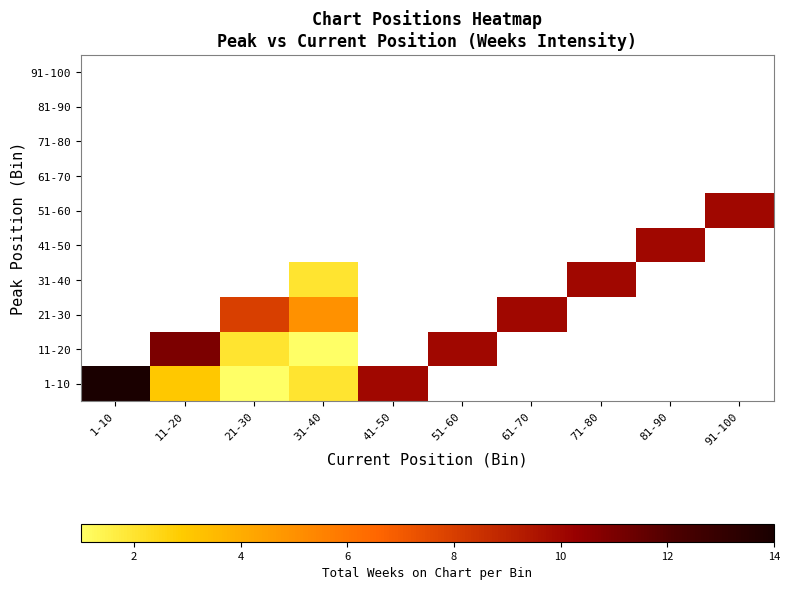

Which category has the lowest value across all series?

21-30